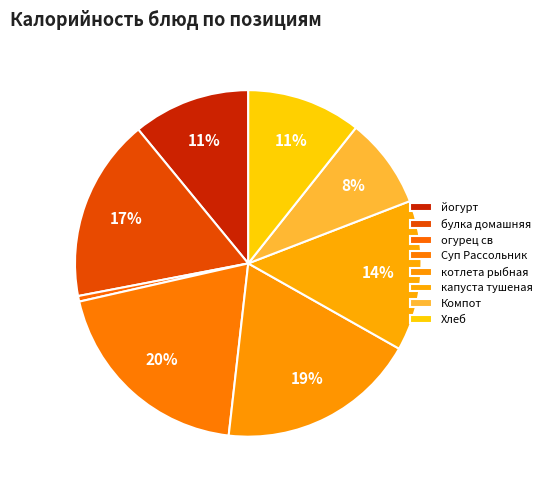

How many segments does this pie chart have?

8